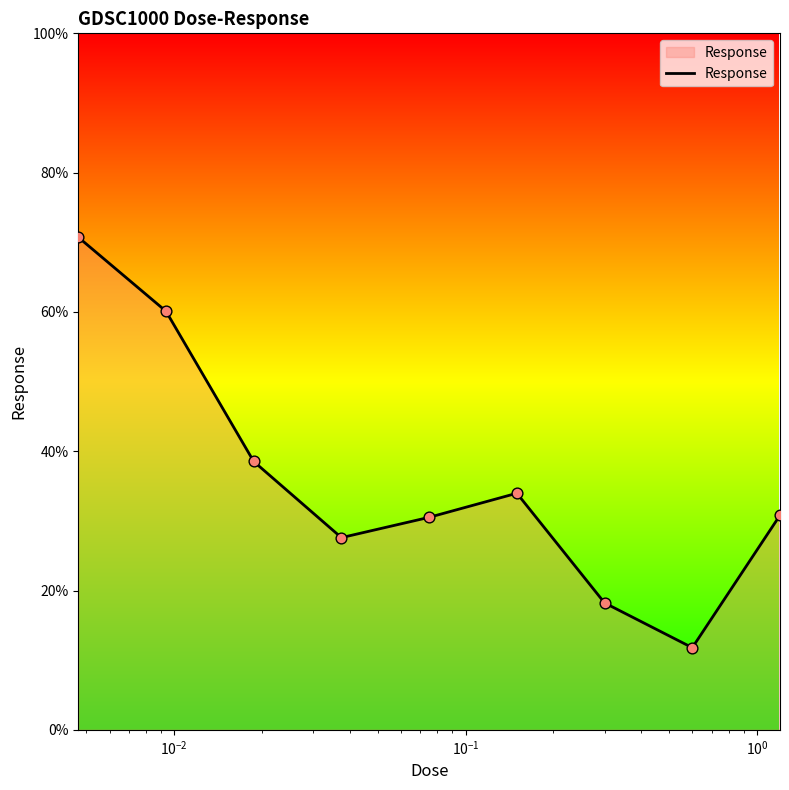

What is the difference between the maximum and minimum values?

58.9